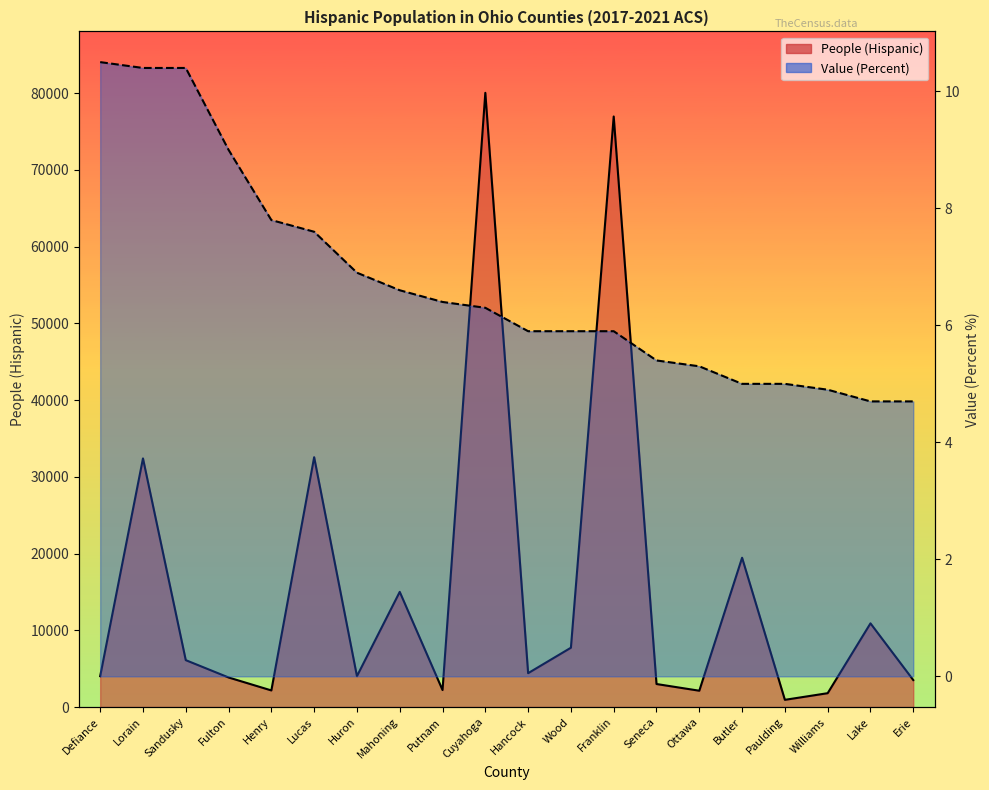

True or false: People (Hispanic) has a value of 32219.4 at Butler.

False